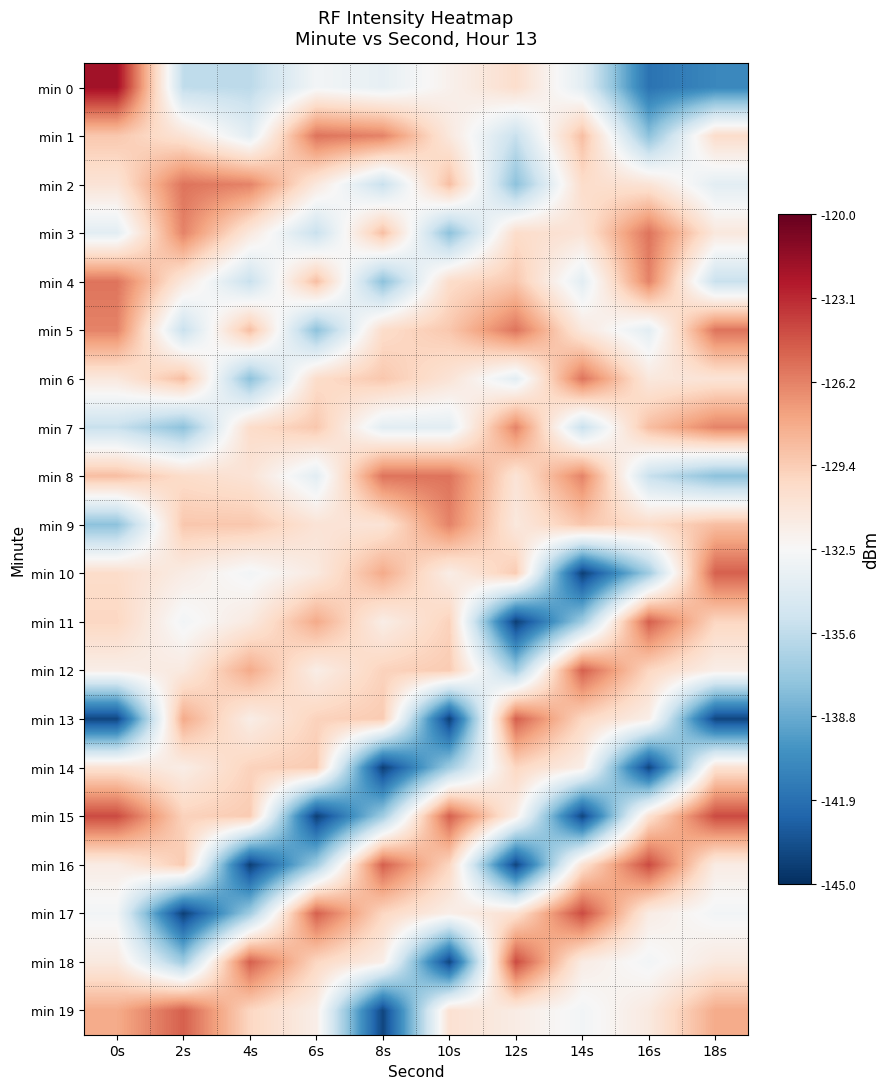

Reading left to right, extract all data points from this chart.

min 0: 0s=-122.0	2s=-135.6	4s=-135.8	6s=-132.8	8s=-133.5	10s=-131.9	12s=-130.3	14s=-133.8	16s=-141.7	18s=-140.6
min 1: 0s=-129.1	2s=-130.8	4s=-133.8	6s=-125.7	8s=-126.3	10s=-131.2	12s=-135.3	14s=-128.7	16s=-137.6	18s=-130.2
min 2: 0s=-130.8	2s=-125.7	4s=-126.3	6s=-131.2	8s=-135.3	10s=-128.7	12s=-137.6	14s=-130.2	16s=-130.8	18s=-133.8
min 3: 0s=-133.8	2s=-126.3	4s=-131.2	6s=-135.3	8s=-128.7	10s=-137.6	12s=-130.2	14s=-130.8	16s=-125.7	18s=-131.2
min 4: 0s=-125.7	2s=-131.2	4s=-135.3	6s=-128.7	8s=-137.6	10s=-130.2	12s=-129.1	14s=-133.8	16s=-126.3	18s=-135.3
min 5: 0s=-126.3	2s=-135.3	4s=-128.7	6s=-137.6	8s=-130.2	10s=-129.1	12s=-125.7	14s=-131.2	16s=-133.8	18s=-125.7
min 6: 0s=-131.2	2s=-128.7	4s=-137.6	6s=-130.2	8s=-129.1	10s=-130.8	12s=-133.8	14s=-125.7	16s=-131.2	18s=-130.8
min 7: 0s=-135.3	2s=-137.6	4s=-130.2	6s=-129.1	8s=-133.8	10s=-133.8	12s=-126.3	14s=-135.3	16s=-128.7	18s=-126.3
min 8: 0s=-128.7	2s=-130.2	4s=-130.8	6s=-133.8	8s=-125.7	10s=-125.7	12s=-130.8	14s=-126.3	16s=-135.3	18s=-137.6
min 9: 0s=-137.6	2s=-129.1	4s=-129.1	6s=-130.8	8s=-130.8	10s=-126.3	12s=-131.2	14s=-129.1	16s=-130.2	18s=-128.7
min 10: 0s=-130.2	2s=-131.5	4s=-132.8	6s=-131.3	8s=-127.8	10s=-131.6	12s=-129.3	14s=-144.2	16s=-136.9	18s=-125.0
min 11: 0s=-129.9	2s=-132.8	4s=-131.3	6s=-127.8	8s=-131.6	10s=-129.6	12s=-144.2	14s=-136.9	16s=-125.0	18s=-129.9
min 12: 0s=-131.7	2s=-131.3	4s=-127.8	6s=-131.6	8s=-129.6	10s=-129.3	12s=-136.9	14s=-125.0	16s=-129.9	18s=-131.7
min 13: 0s=-144.0	2s=-127.8	4s=-131.6	6s=-129.6	8s=-129.3	10s=-144.2	12s=-125.0	14s=-129.9	16s=-131.7	18s=-144.0
min 14: 0s=-130.6	2s=-131.6	4s=-129.6	6s=-129.3	8s=-144.2	10s=-136.9	12s=-129.9	14s=-131.7	16s=-144.0	18s=-130.6
min 15: 0s=-124.3	2s=-129.6	4s=-129.3	6s=-144.2	8s=-136.9	10s=-125.0	12s=-131.7	14s=-144.0	16s=-130.6	18s=-124.3
min 16: 0s=-131.5	2s=-129.3	4s=-144.2	6s=-136.9	8s=-125.0	10s=-129.9	12s=-144.0	14s=-130.6	16s=-124.3	18s=-131.5
min 17: 0s=-132.8	2s=-144.2	4s=-136.9	6s=-125.0	8s=-129.9	10s=-131.7	12s=-130.6	14s=-124.3	16s=-131.5	18s=-132.8
min 18: 0s=-131.3	2s=-136.9	4s=-125.0	6s=-129.9	8s=-131.7	10s=-144.0	12s=-124.3	14s=-131.5	16s=-132.8	18s=-131.3
min 19: 0s=-127.8	2s=-125.0	4s=-129.9	6s=-131.7	8s=-144.0	10s=-130.6	12s=-131.5	14s=-132.8	16s=-131.3	18s=-127.8